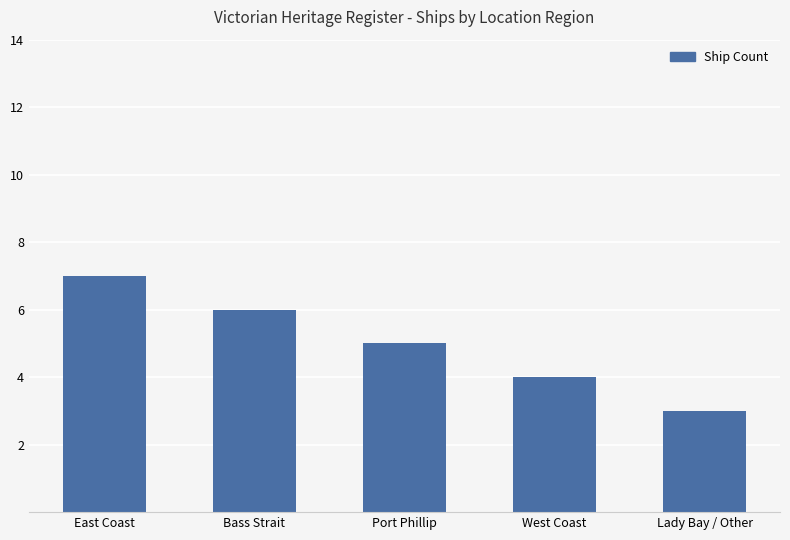

At which category does the chart reach its minimum across all series?

Lady Bay / Other